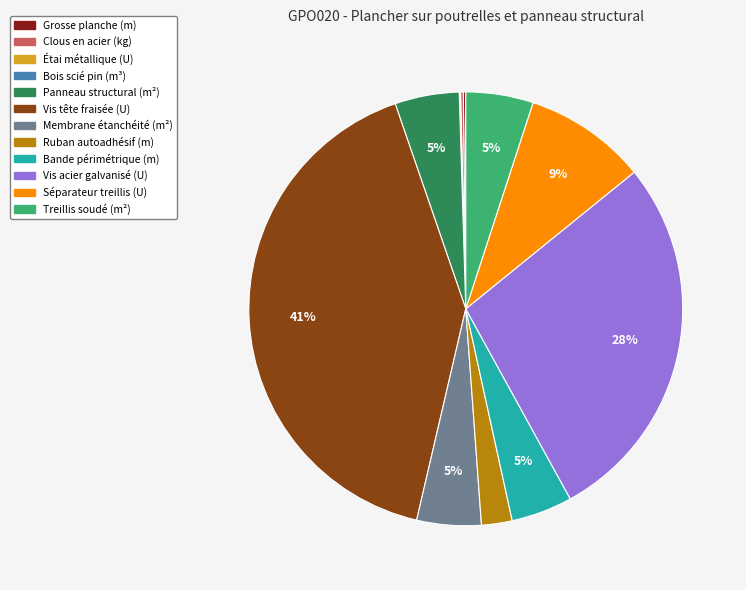

The Vis acier galvanisé (U) slice represents 28% of the pie. True or false?

True